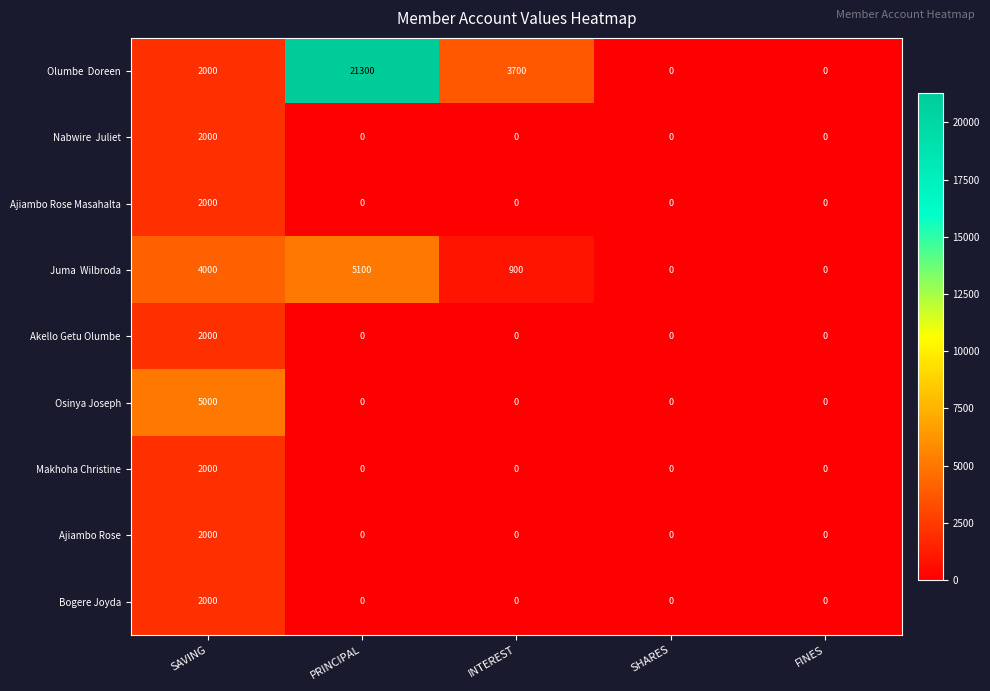

What is the average value of the Bogere Joyda series?

400